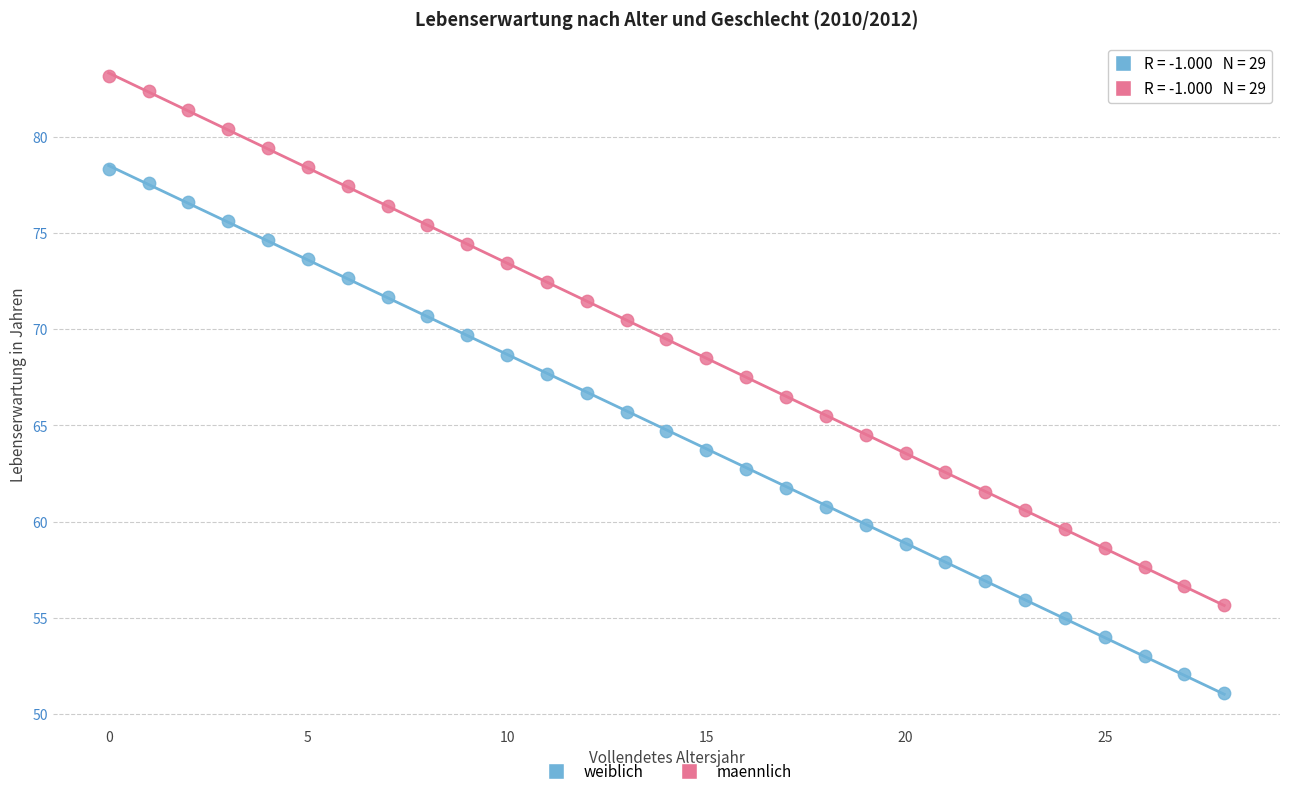

Which series reaches the minimum Y coordinate?

maennlich